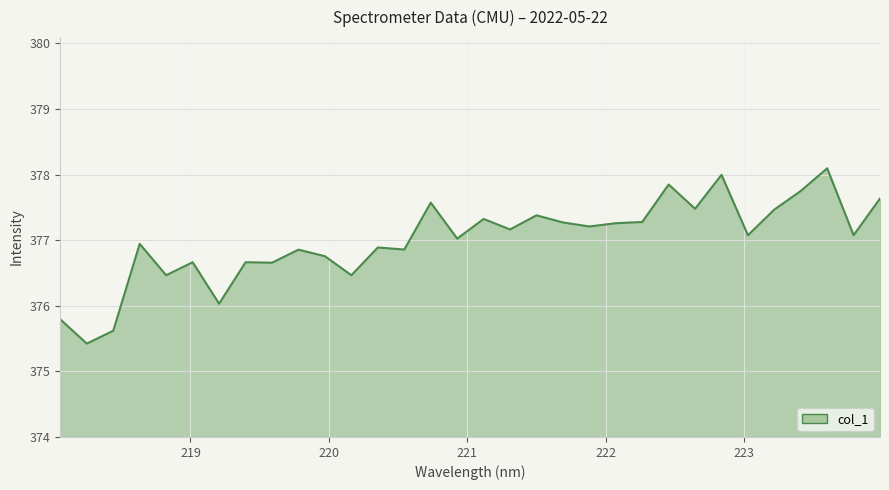

What is the minimum value shown in the chart?

375.4